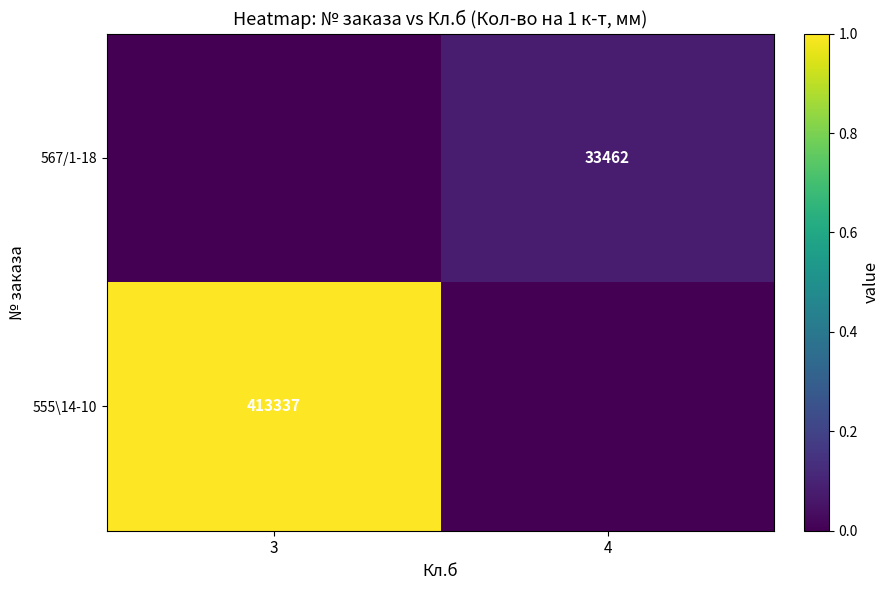

The value of 555\14-10 at 3 is 413337. True or false?

True